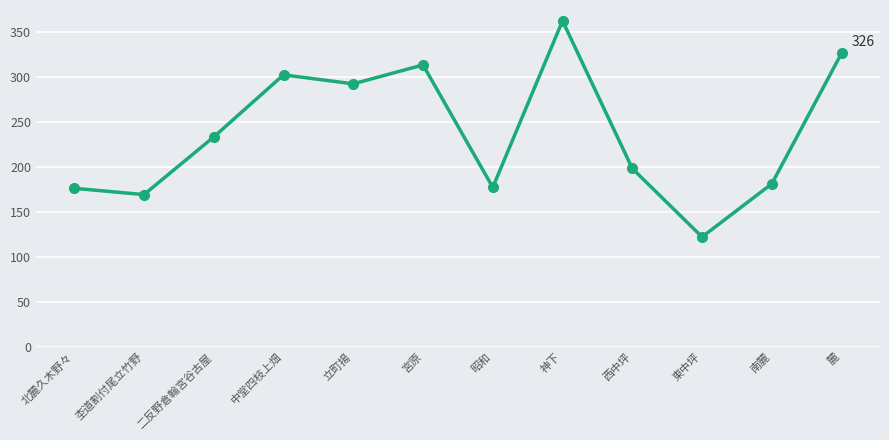

What is the change in value from 宮原 to 神下?

+49